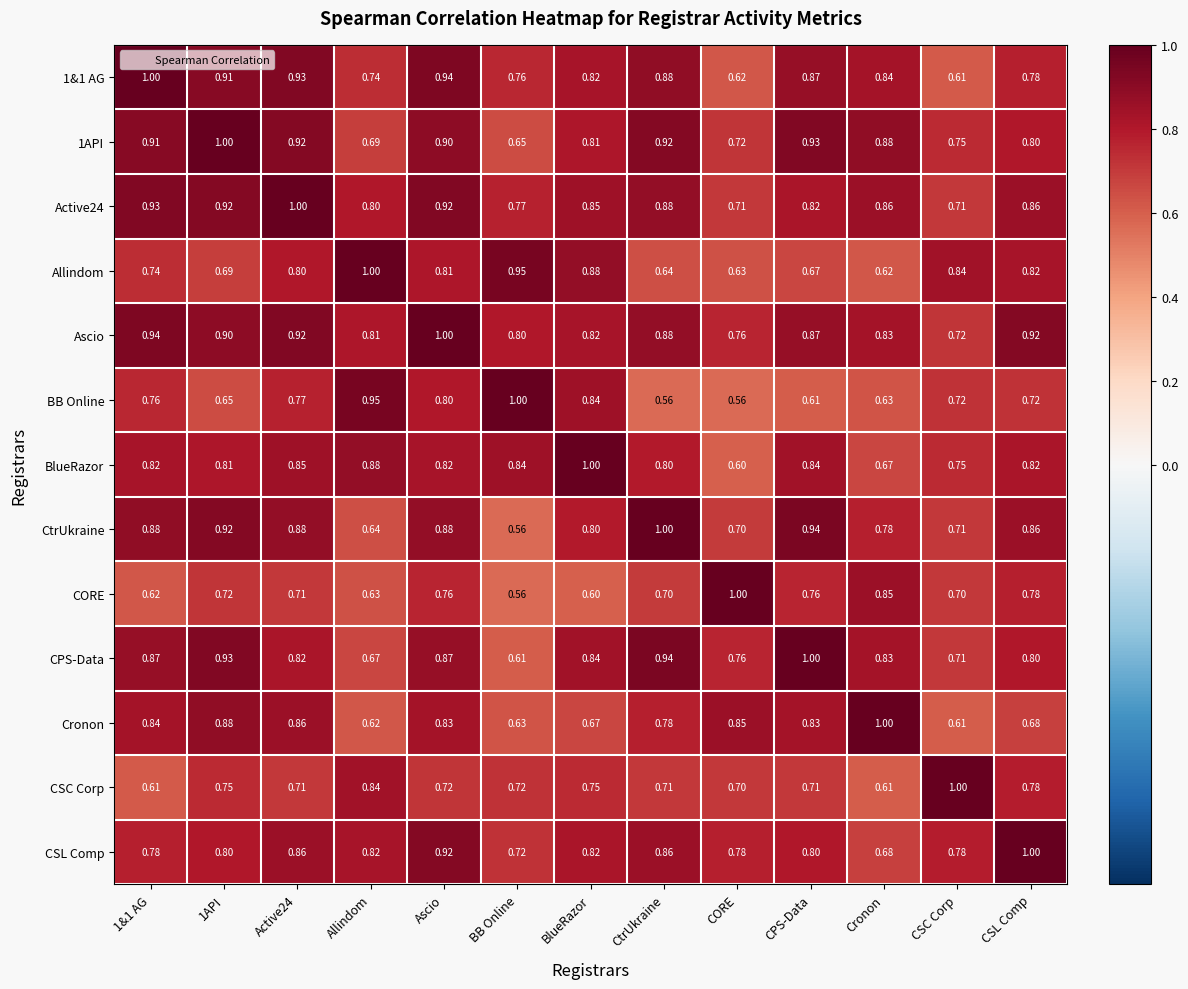

Is the value of CSL Comp at 1&1 AG greater than the value of Ascio at BlueRazor?

No